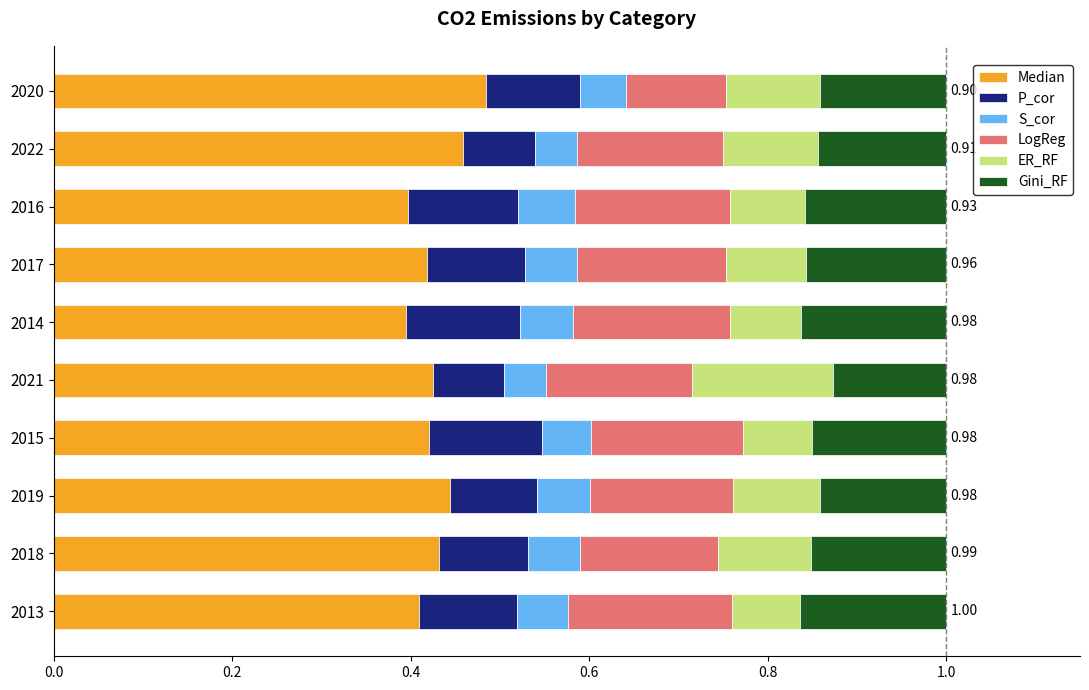

What is the sum of all Median values?

4.3